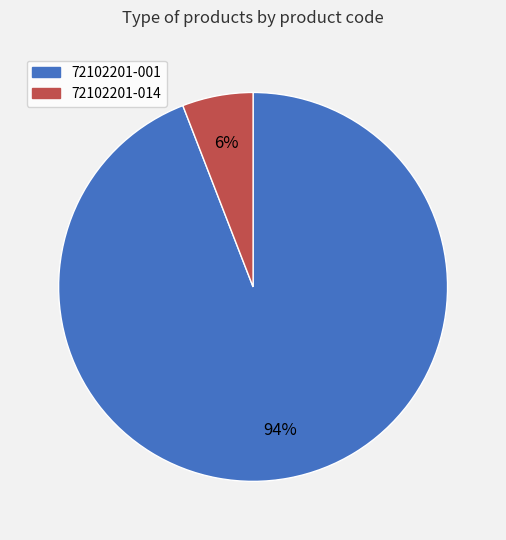

The 72102201-014 slice represents 6% of the pie. True or false?

True